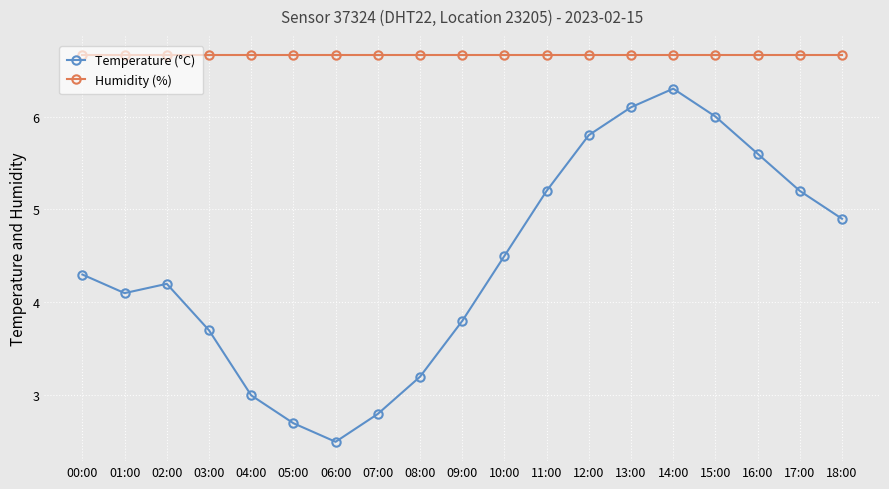

How many categories are shown in the chart?

19